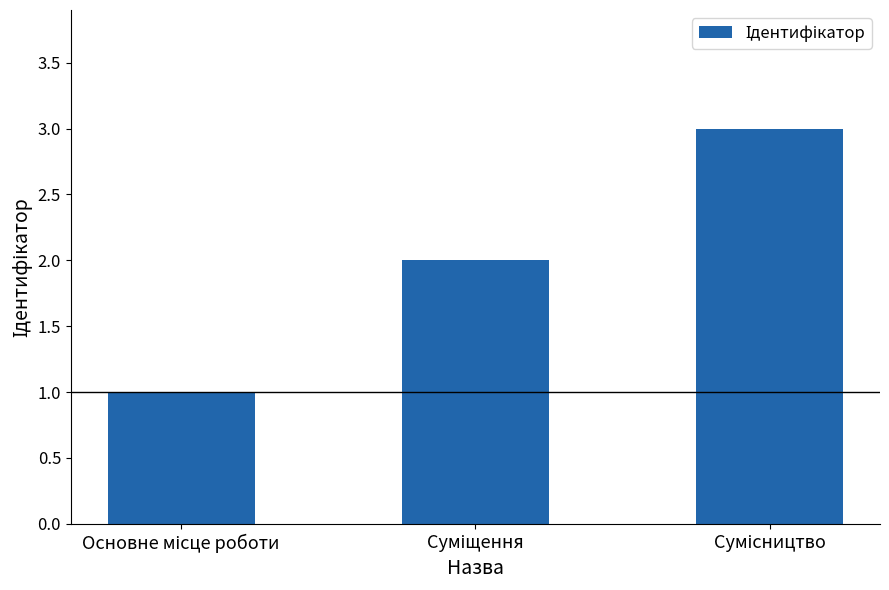

What is the sum of all values?

6